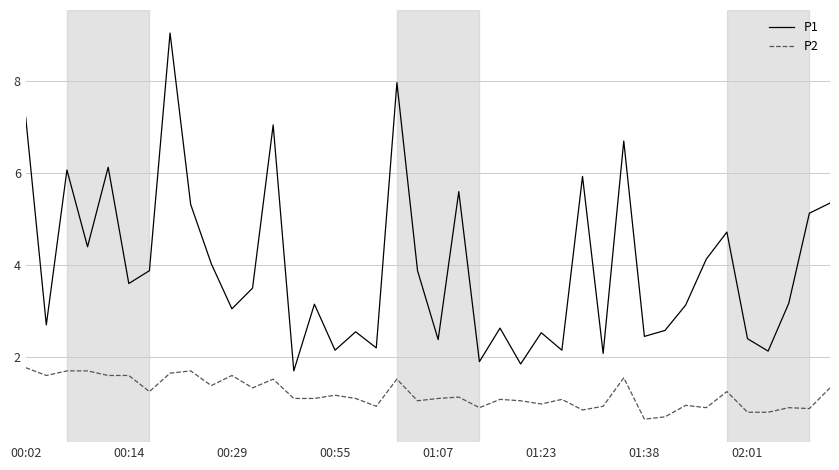

Which series has the widest spread of values?

P1